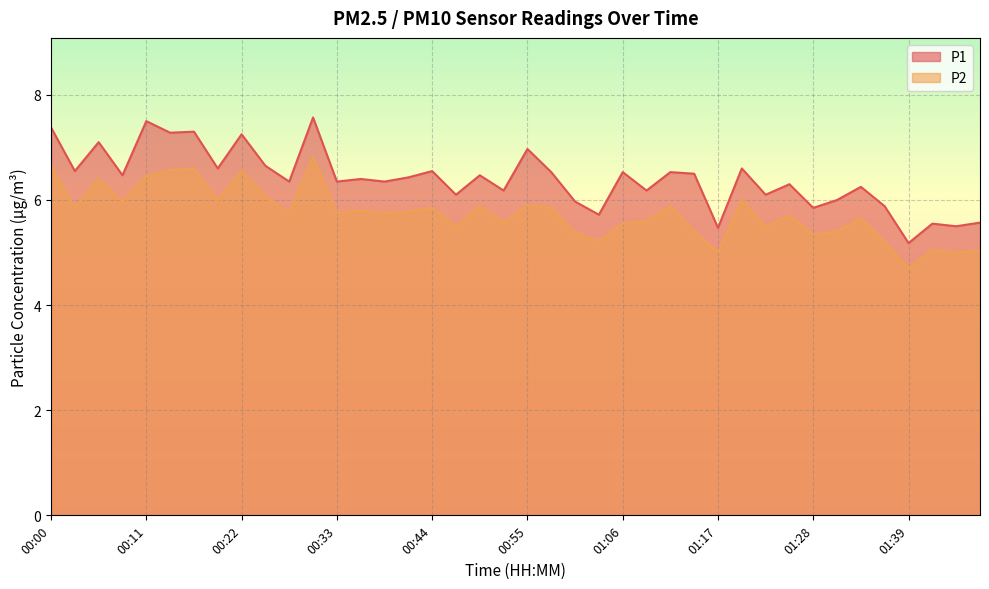

Reading left to right, transcribe all the data shown in this chart.

P1: 7.4	6.5	7.1	6.5	7.5	7.3	7.3	6.6	7.2	6.7	6.3	7.6	6.3	6.4	6.3	6.4	6.5	6.1	6.5	6.2	7.0	6.5	6.0	5.7	6.5	6.2	6.5	6.5	5.5	6.6	6.1	6.3	5.8	6.0	6.2	5.9	5.2	5.5	5.5	5.6
P2: 6.7	5.8	6.4	6.0	6.5	6.6	6.6	6.0	6.5	6.1	5.8	6.8	5.8	5.8	5.8	5.8	5.8	5.5	5.9	5.6	5.9	5.8	5.4	5.2	5.5	5.6	5.9	5.4	5.0	6.0	5.5	5.7	5.3	5.4	5.7	5.2	4.7	5.0	5.0	5.0